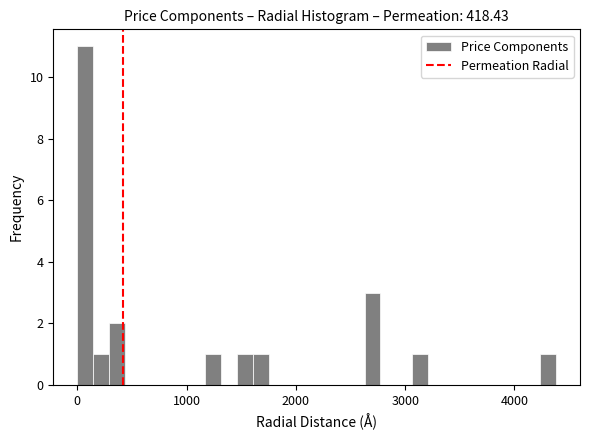

Around what value on the x-axis is the tallest bar? Give the approximate position of its centre, as read against the axis.

100